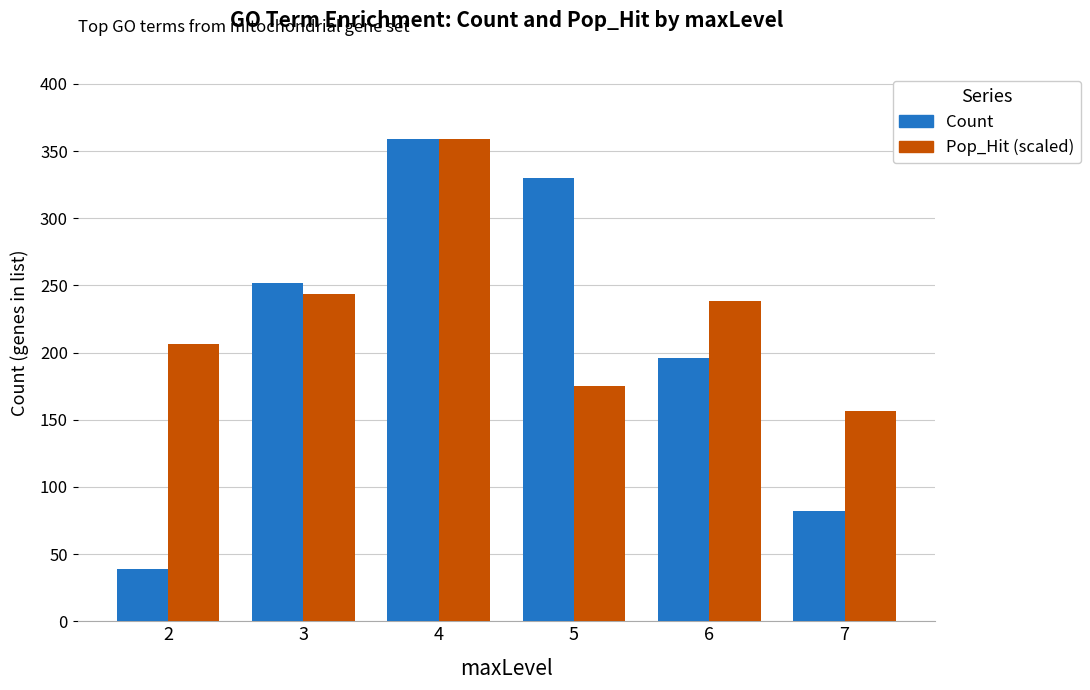

Rank the series by their average value, from lowest to highest.

Count, Pop_Hit (scaled)